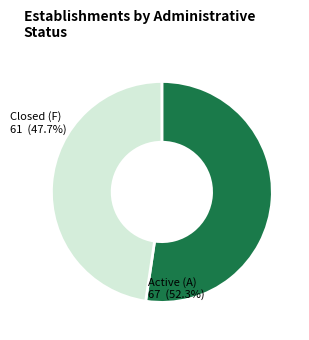

Is there any slice that represents more than half of the pie?

Yes